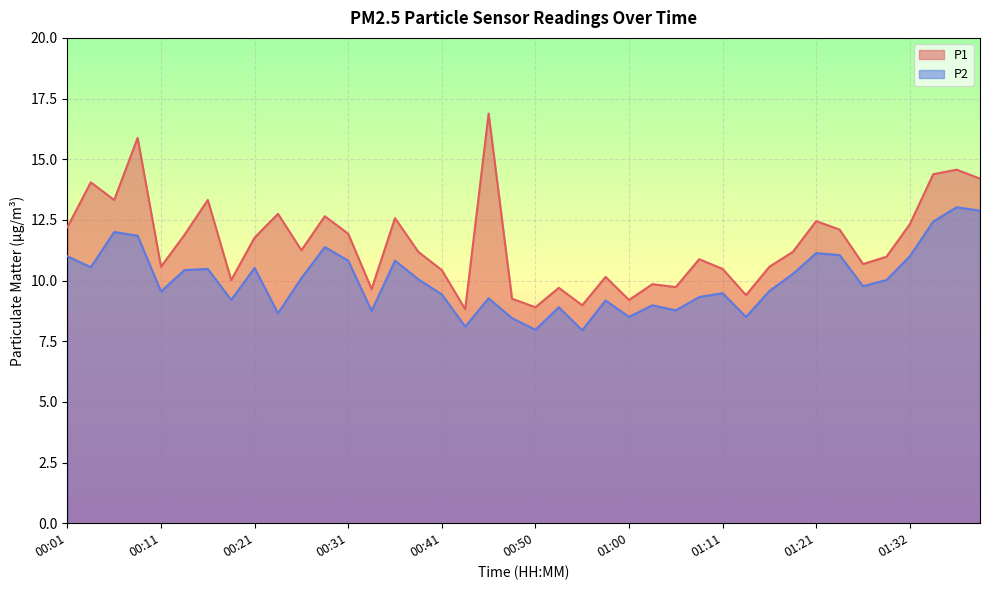

Where does the P2 series first go above 10?

00:01